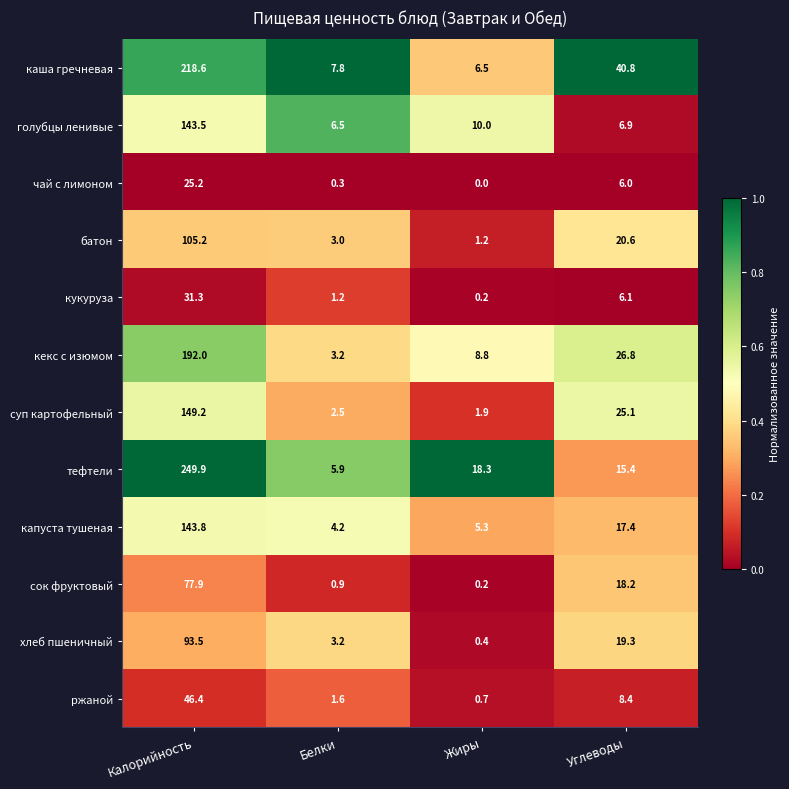

What is the difference between the second highest and second lowest values in the капуста тушеная series?

12.1